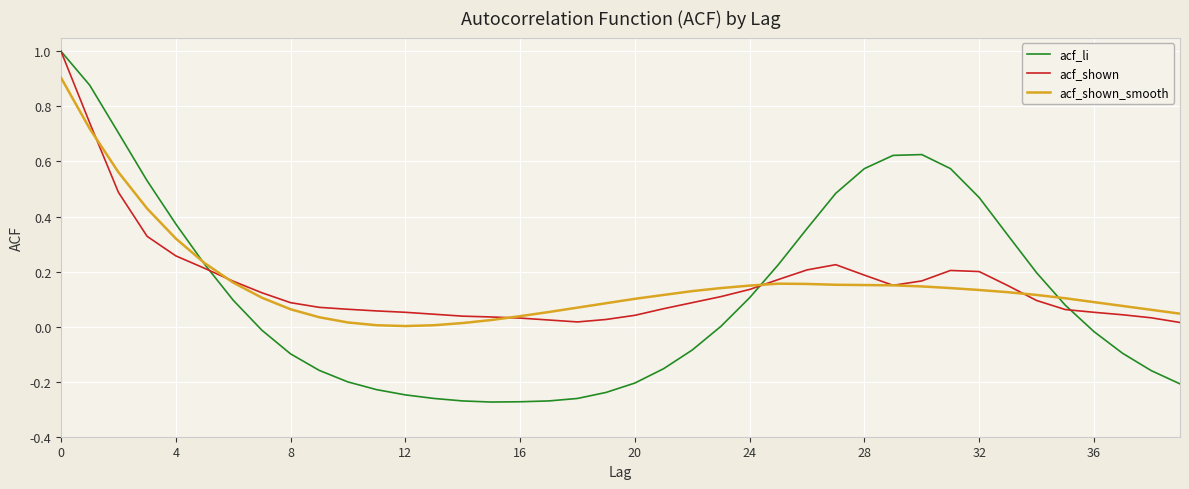

What is the maximum value shown in the chart?

1.0